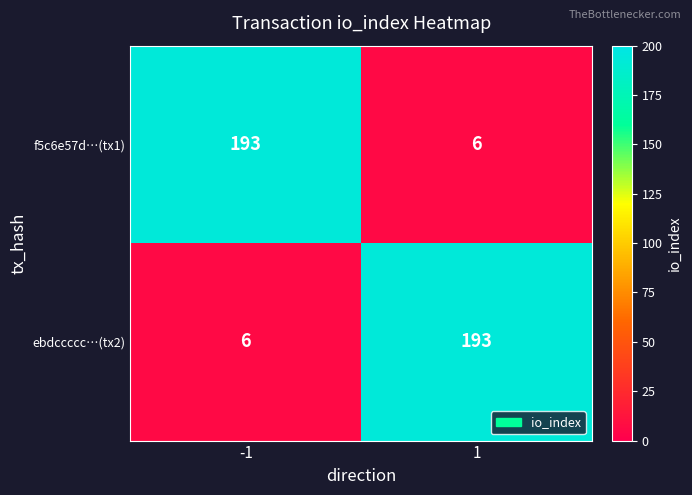

Reading left to right, what are all the values shown in this chart?

f5c6e57d…(tx1): 193	6
ebdccccc…(tx2): 6	193